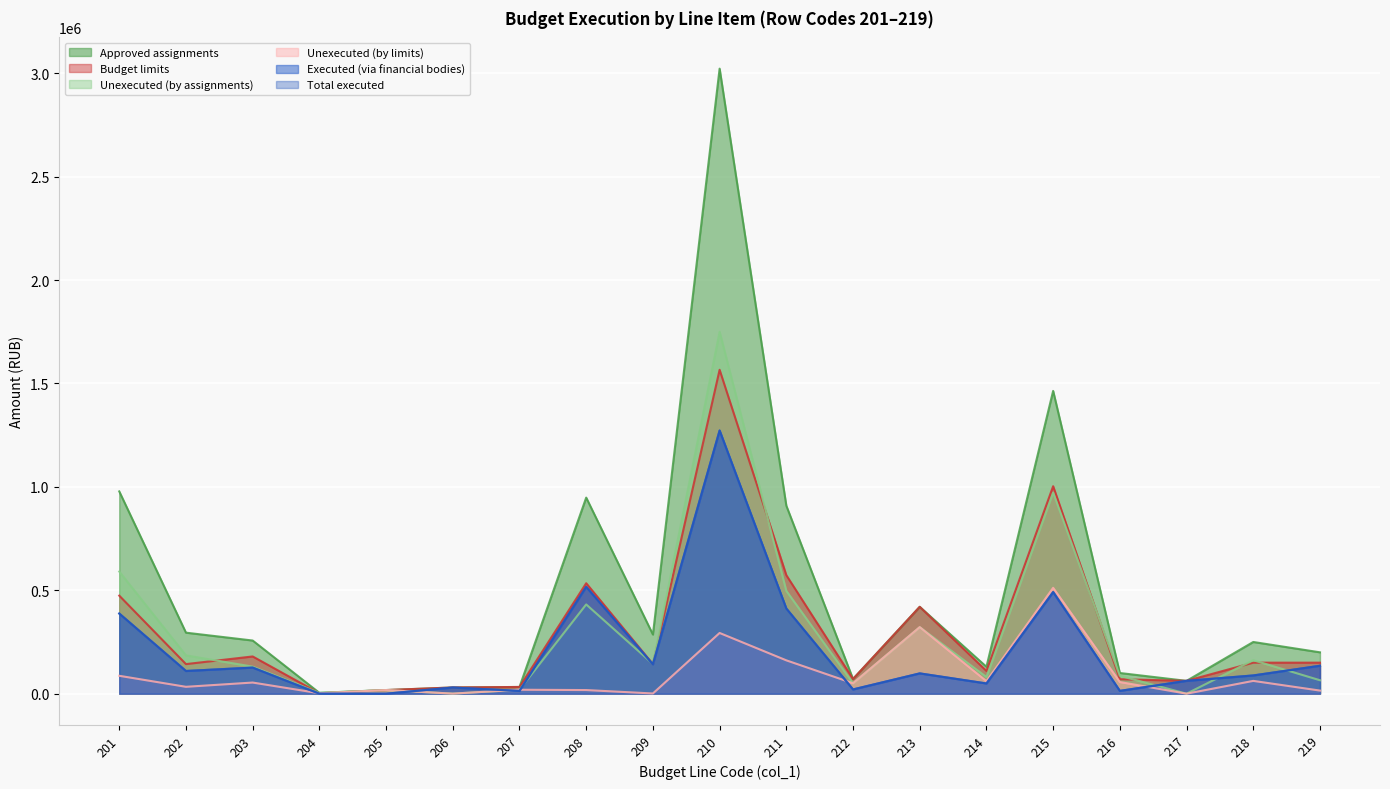

How many values in Total executed are above zero?

18